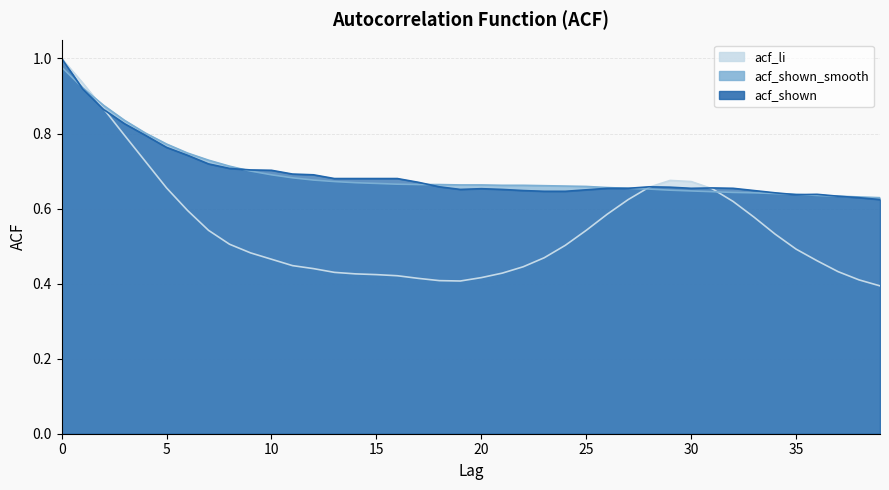

What are all the series names shown in the legend?

acf_li, acf_shown_smooth, acf_shown